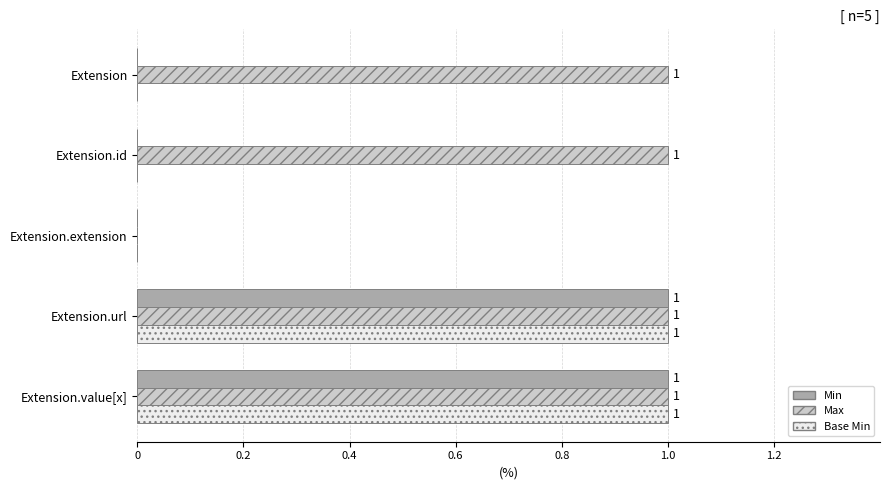

How many categories are shown in the chart?

5